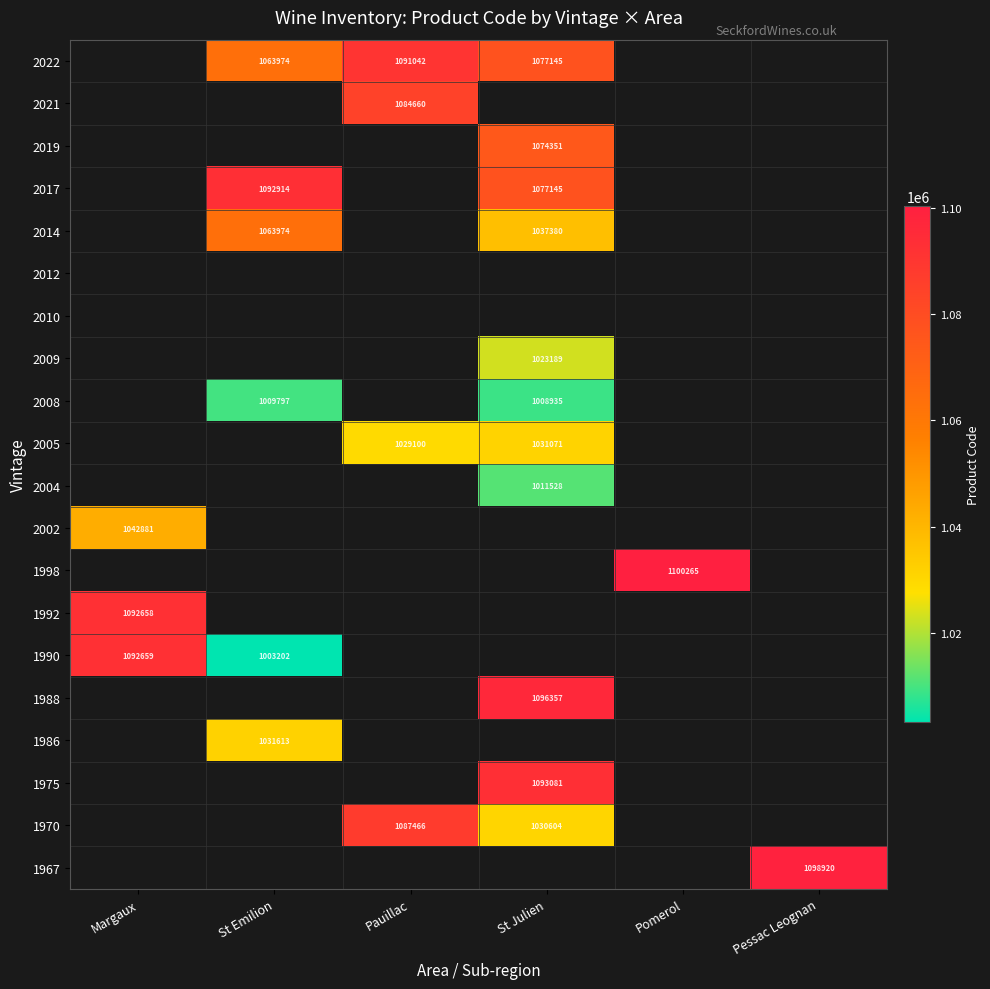

Is it true that 2008 equals 1008935 at St Julien?

True